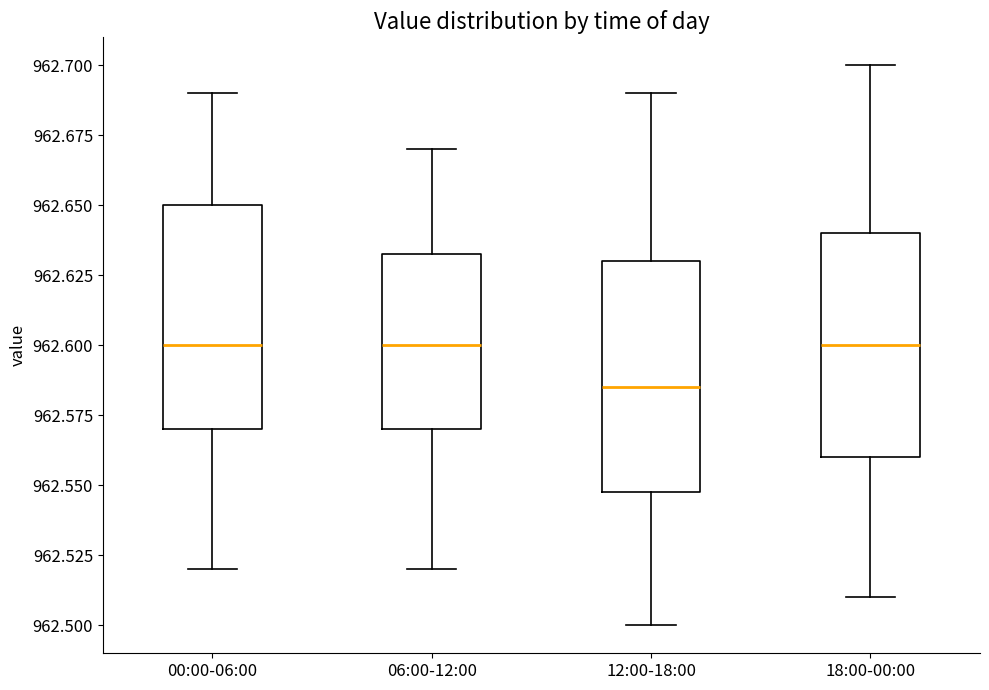

Which box's median line is the lowest?

12:00-18:00